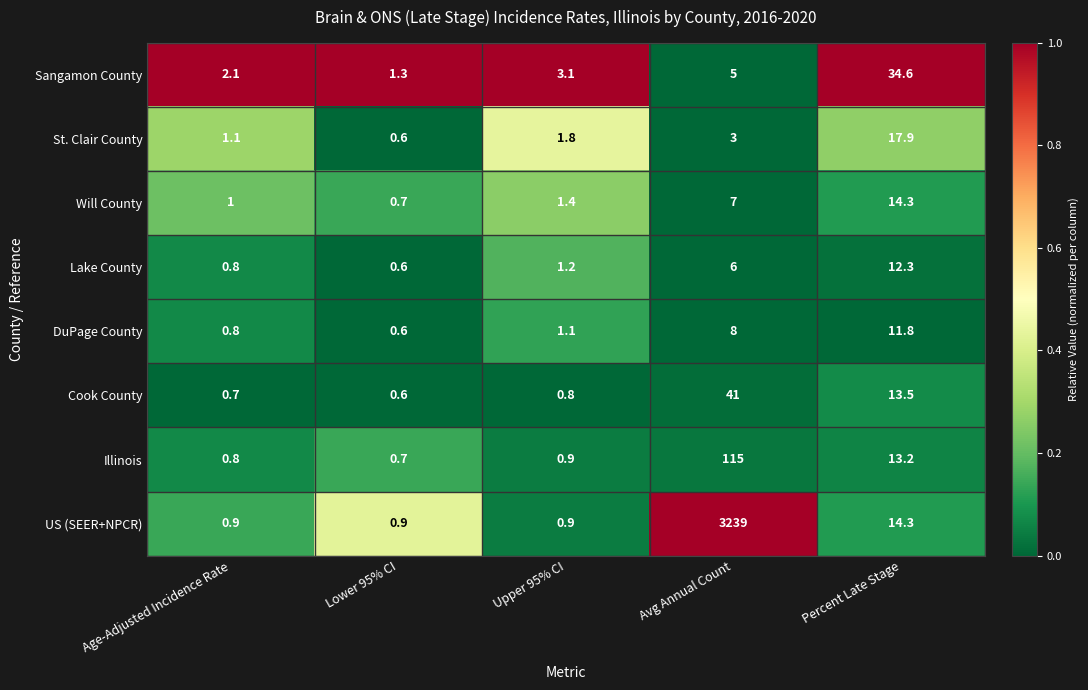

What is the difference between the highest and lowest values at Lower 95% CI?

0.7